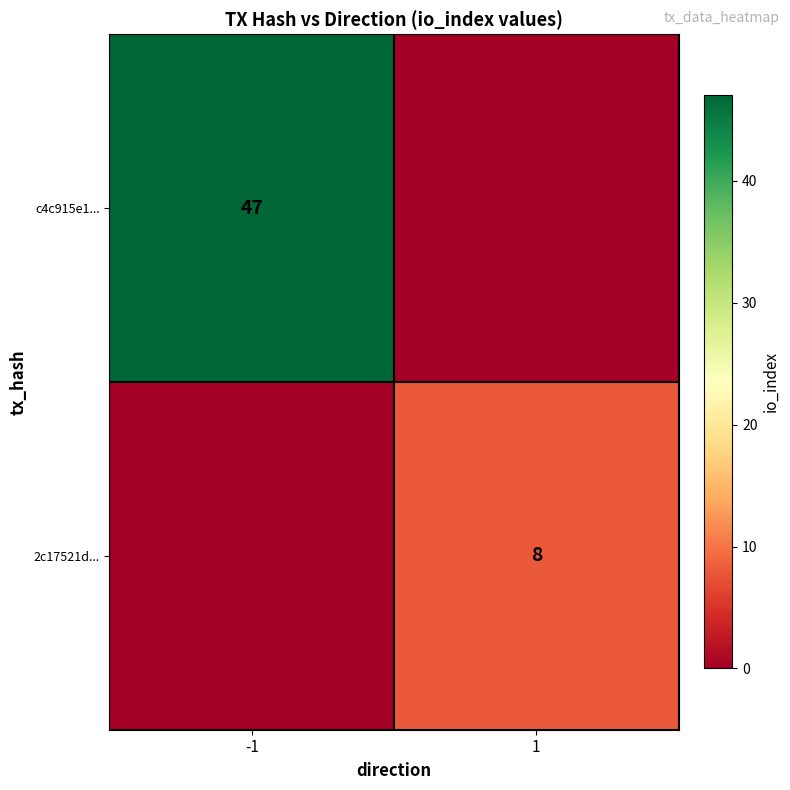

The value of c4c915e1... at -1 is 47. True or false?

True